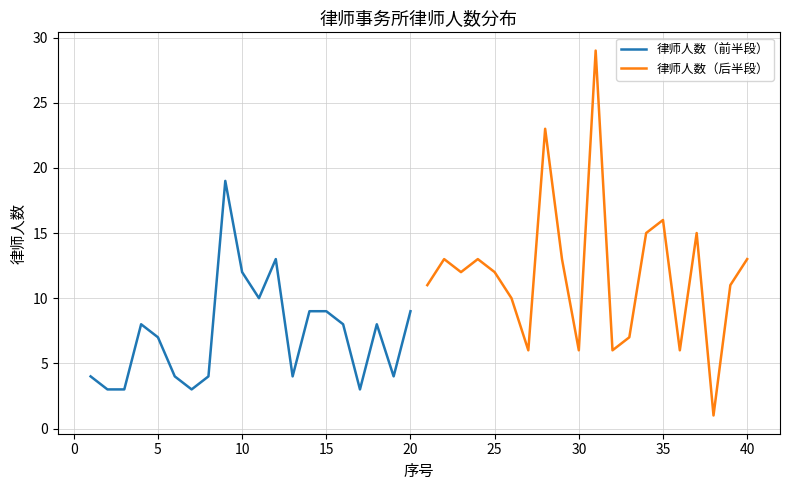

What is the lowest value of the 律师人数（前半段） series?

3